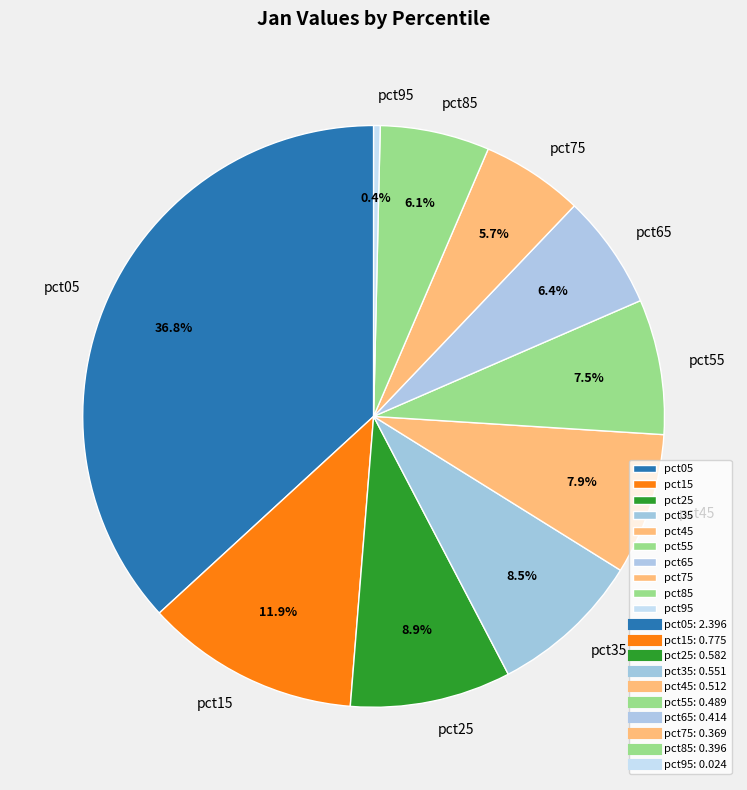

Count the number of slices in the pie.

10